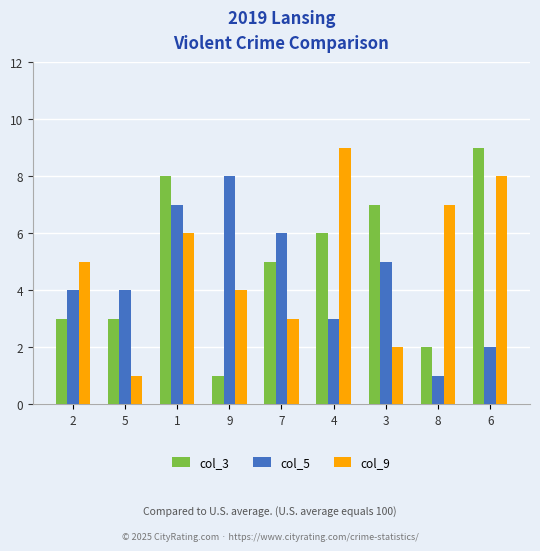

True or false: col_5 has a value of 5 at 3.

True